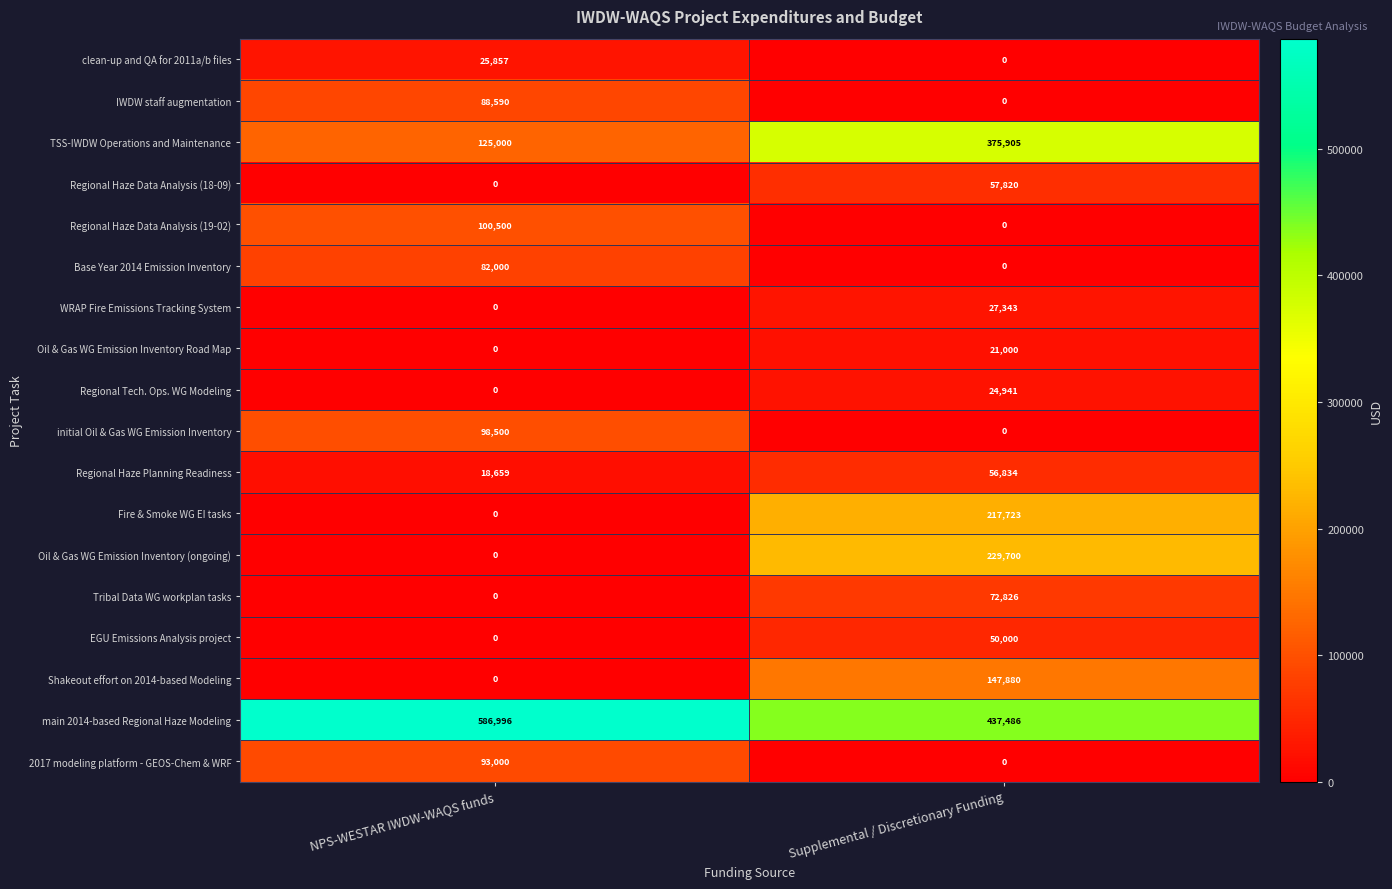

What is the spread (max minus min) of values at Supplemental / Discretionary Funding?

437486